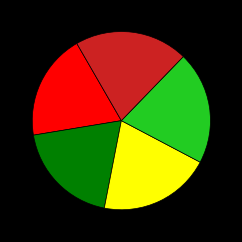

Is there any slice that represents more than half of the pie?

No